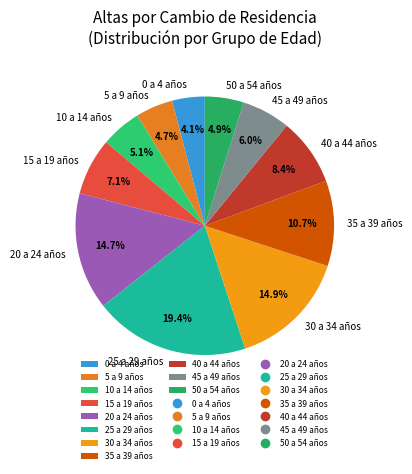

Which slice is the largest?

25 a 29 años